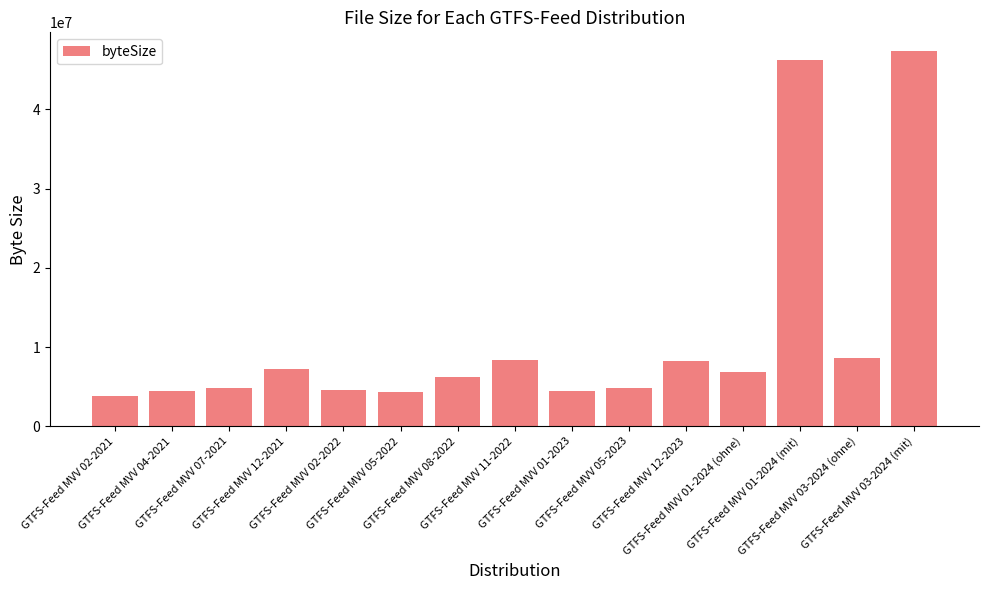

What is the ratio of the value at GTFS-Feed MVV 02-2021 to the value at GTFS-Feed MVV 07-2021?

0.8